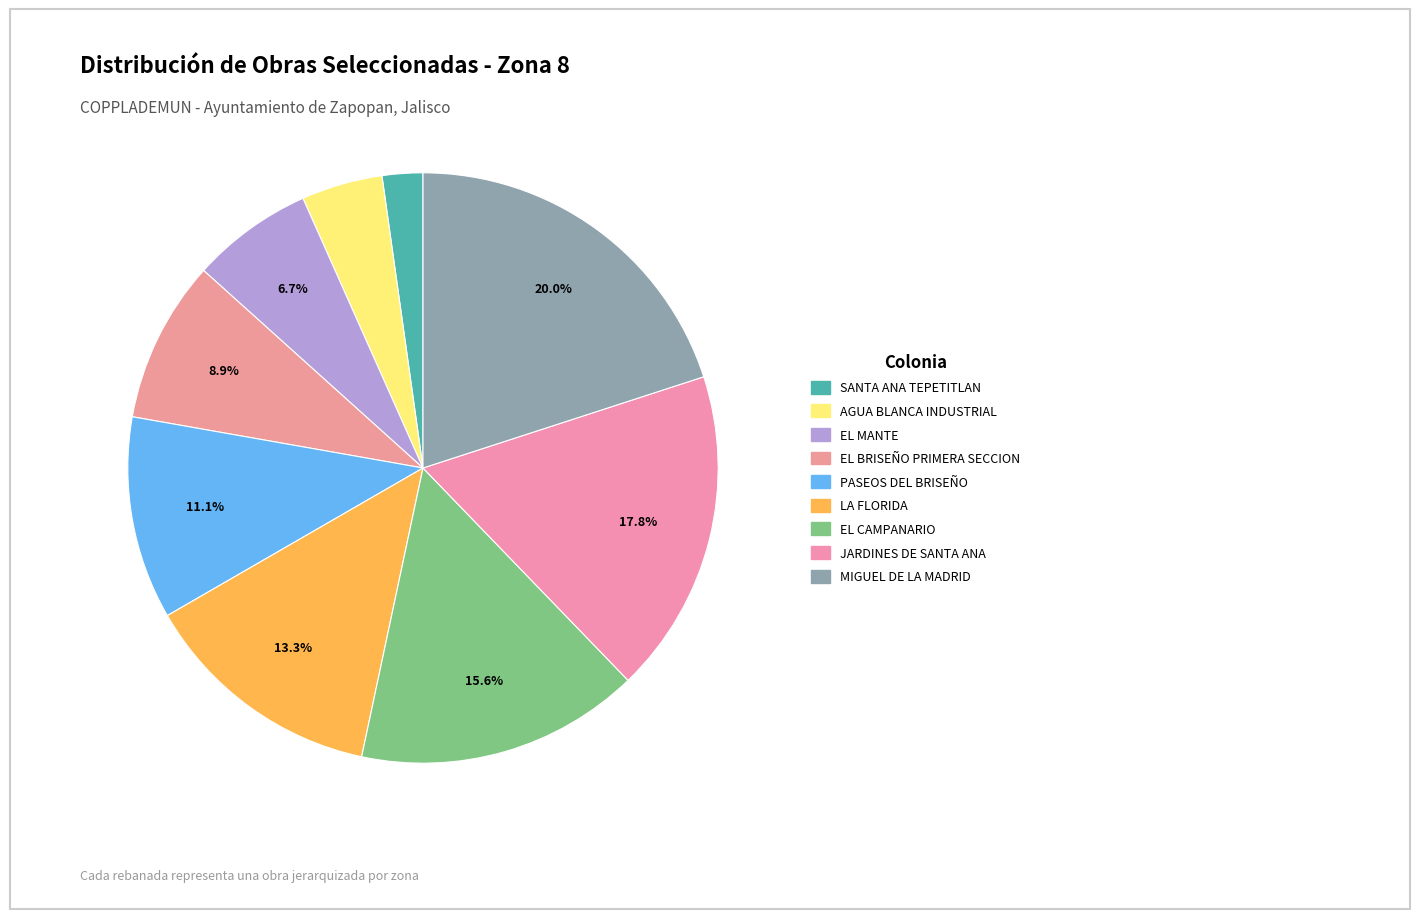

What percentage do PASEOS DEL BRISEÑO and SANTA ANA TEPETITLAN together represent?

13.3%